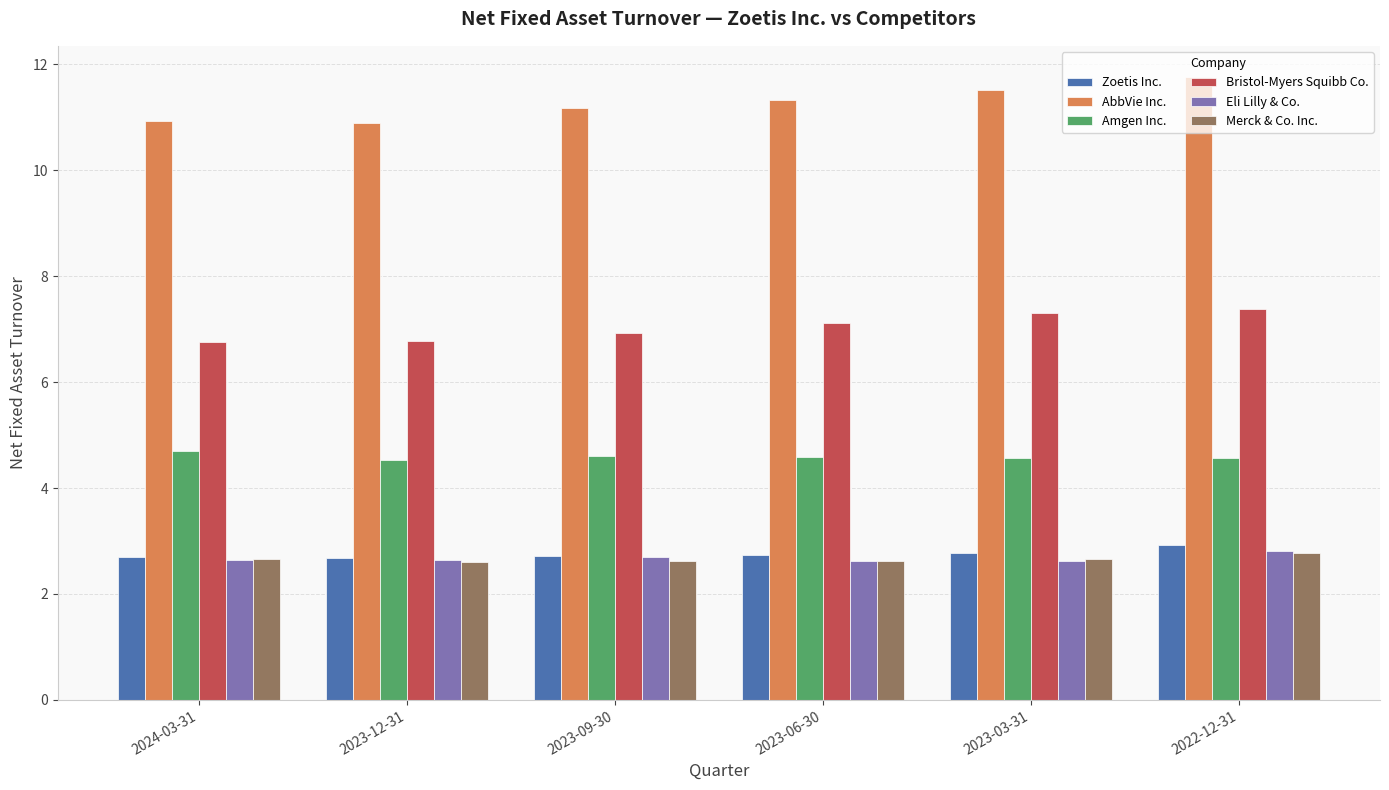

Count the number of categories in the chart.

6